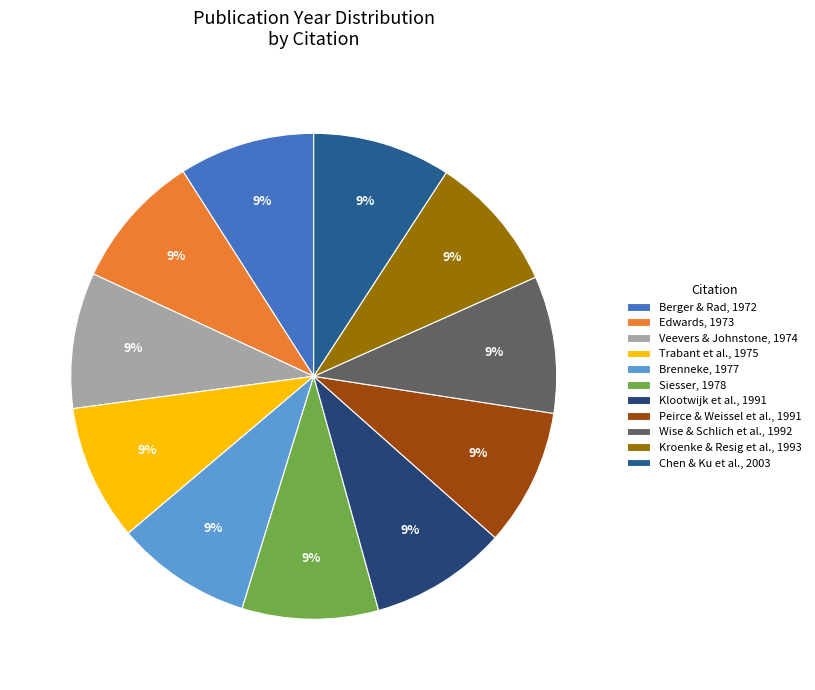

What is the ratio of the value at Trabant et al., 1975 to the value at Veevers & Johnstone, 1974?

1.0